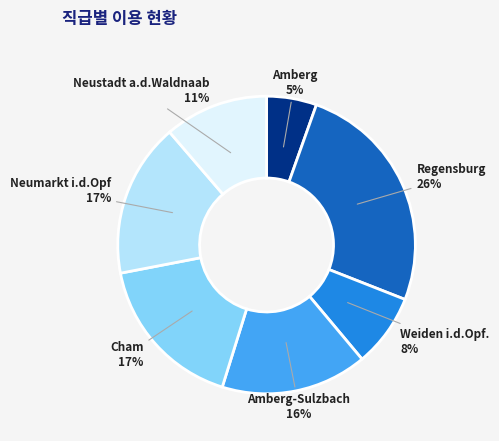

To the nearest percent, what is the average slice percentage?

14%